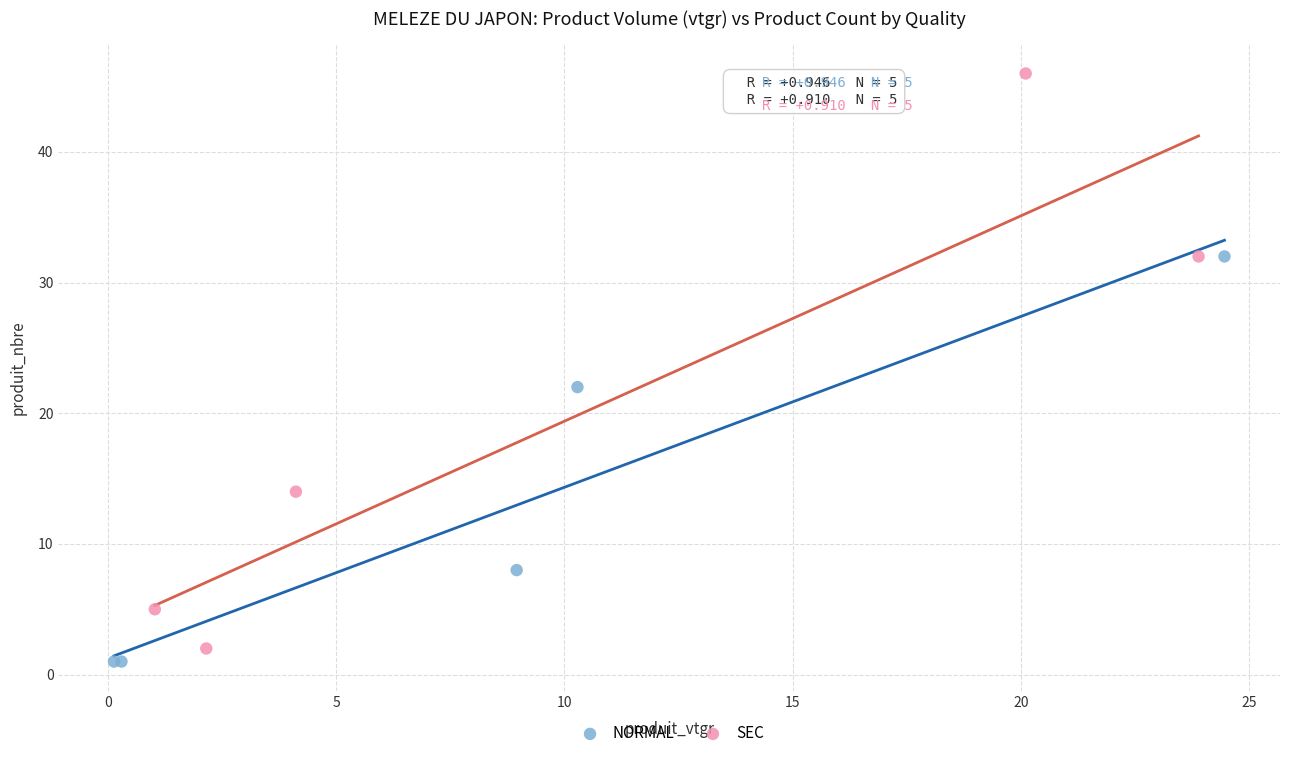

Which series has the largest Y range (max minus min)?

SEC